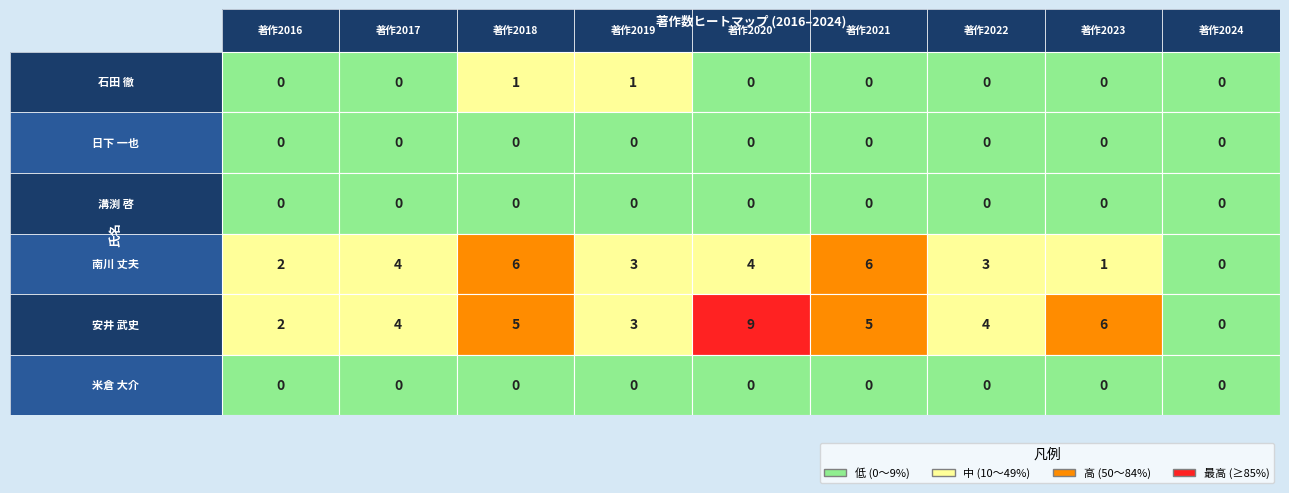

The value of 安井 武史 at 7 is 4. True or false?

False